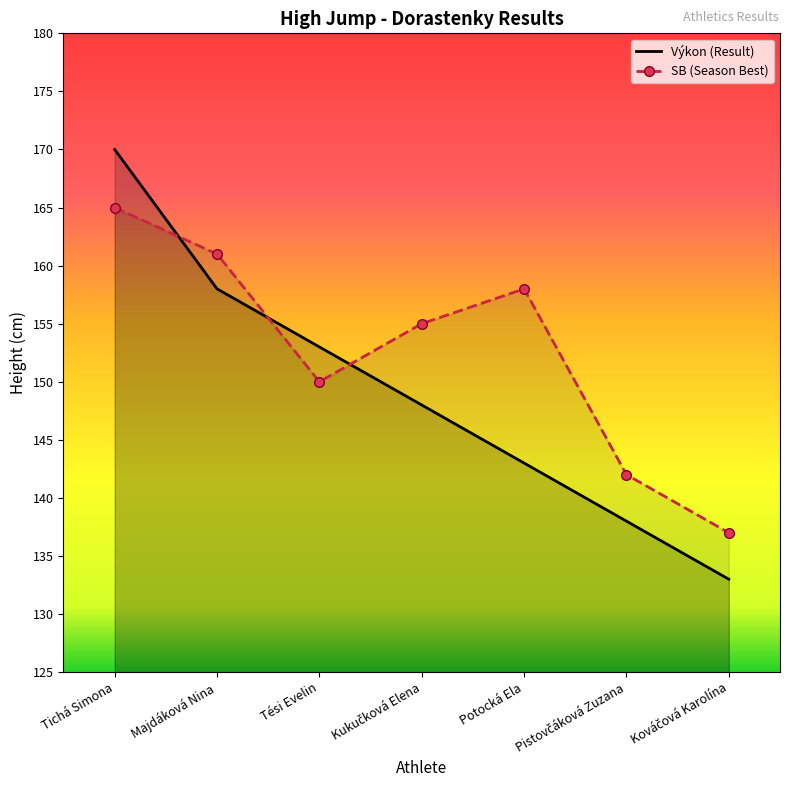

Does the chart have visible grid lines?

No